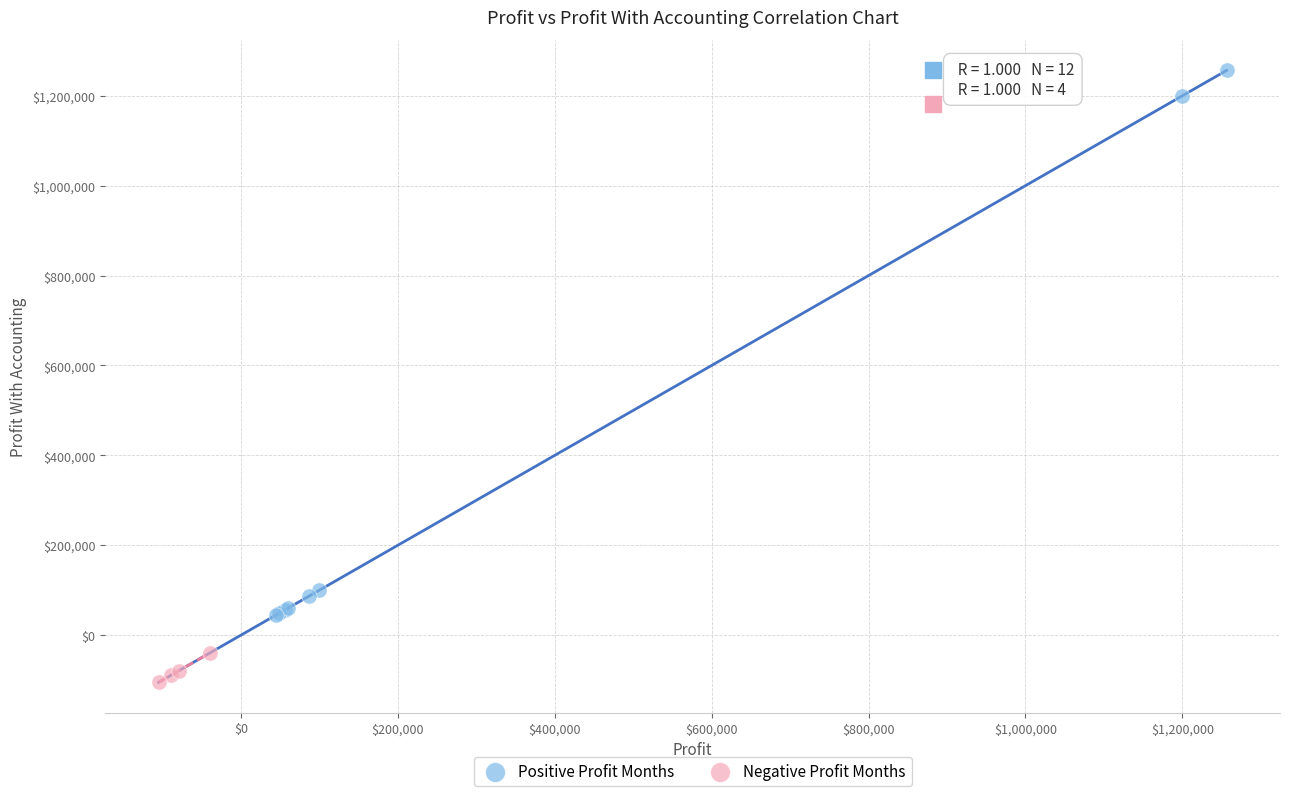

What are all the series names shown in the legend?

Positive Profit Months, Negative Profit Months